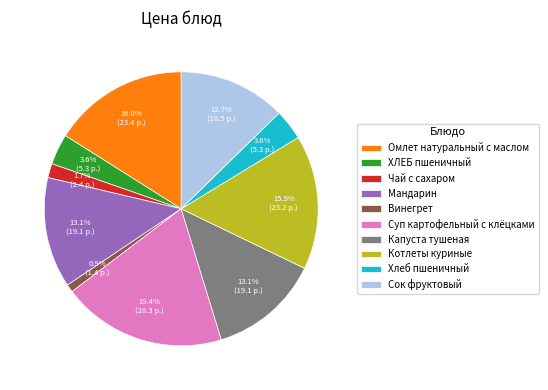

How many slices are in this pie chart?

10